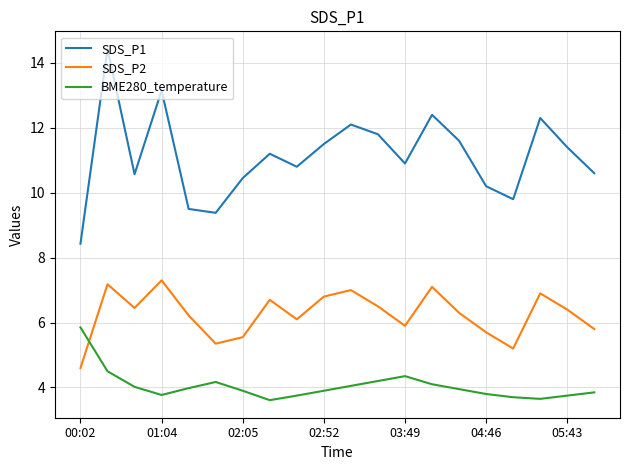

Which series has the widest spread of values?

SDS_P1